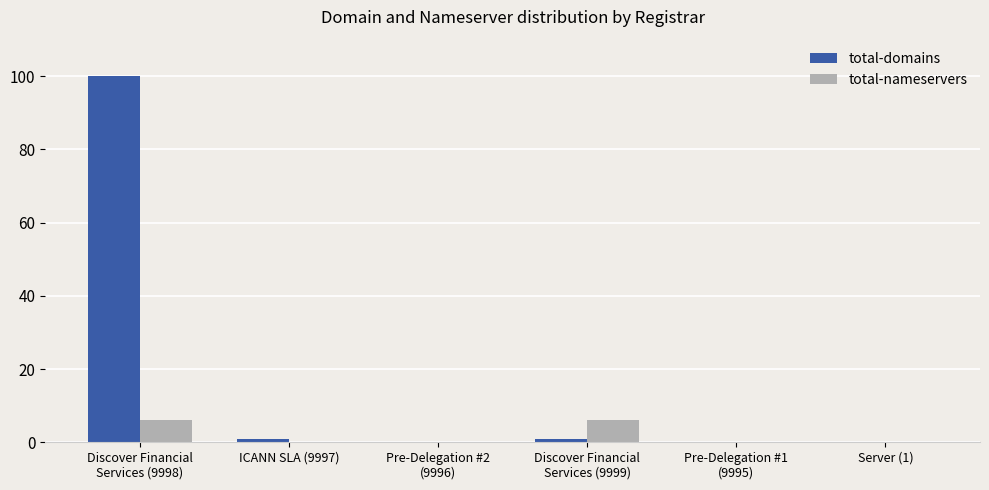

The value of total-nameservers at ICANN SLA (9997) is 0. True or false?

True